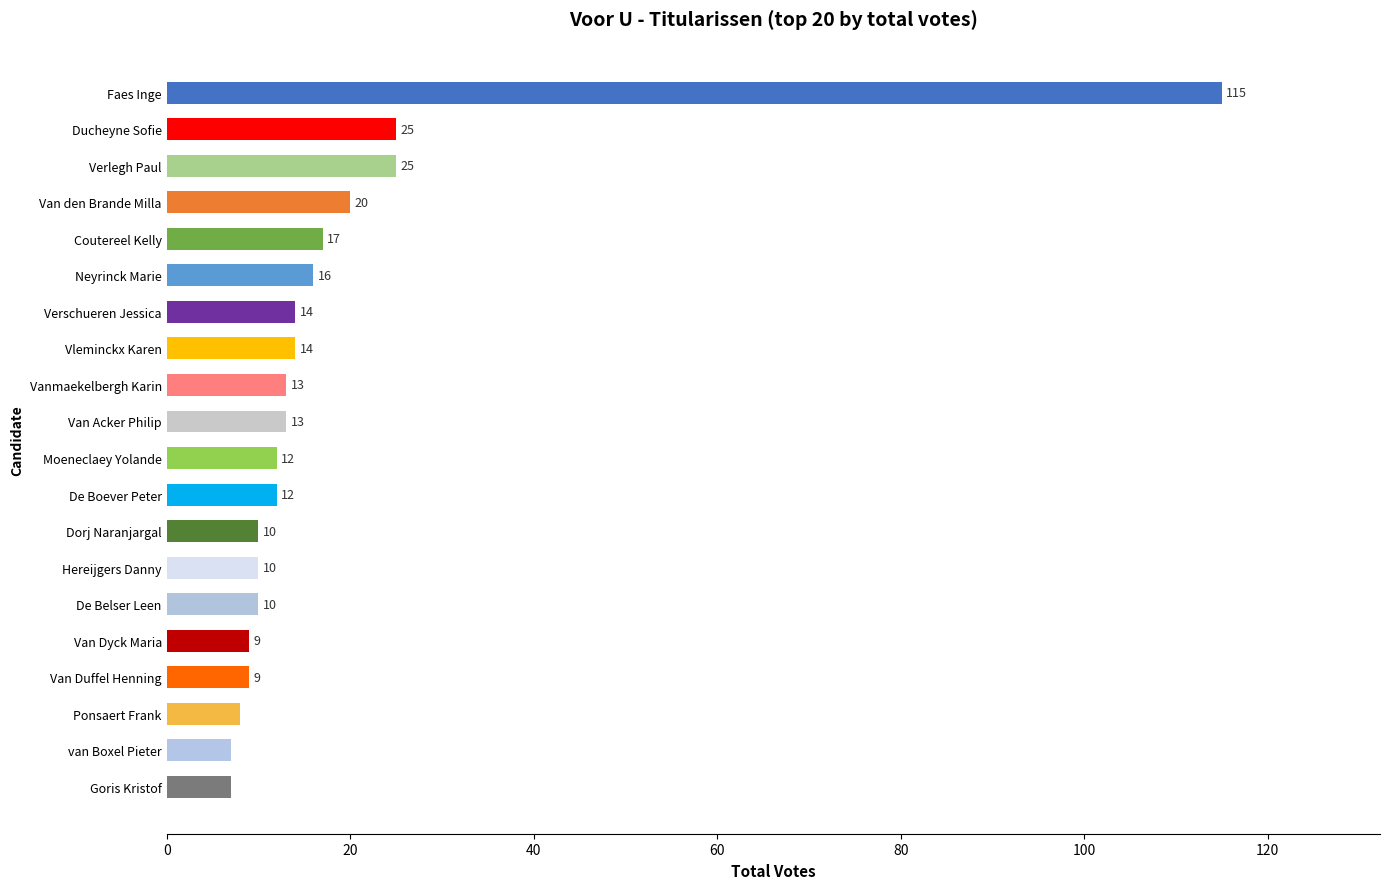

What is the sum of the values at Van den Brande Milla and Neyrinck Marie?

36